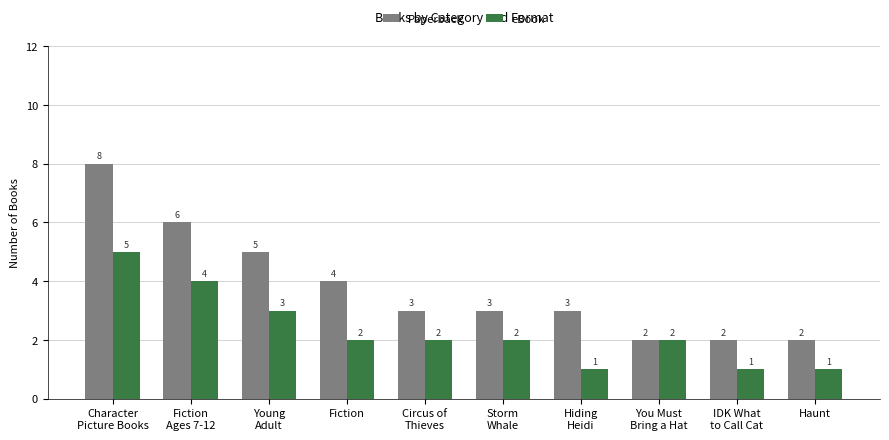

What position from the right is IDK What
to Call Cat?

2